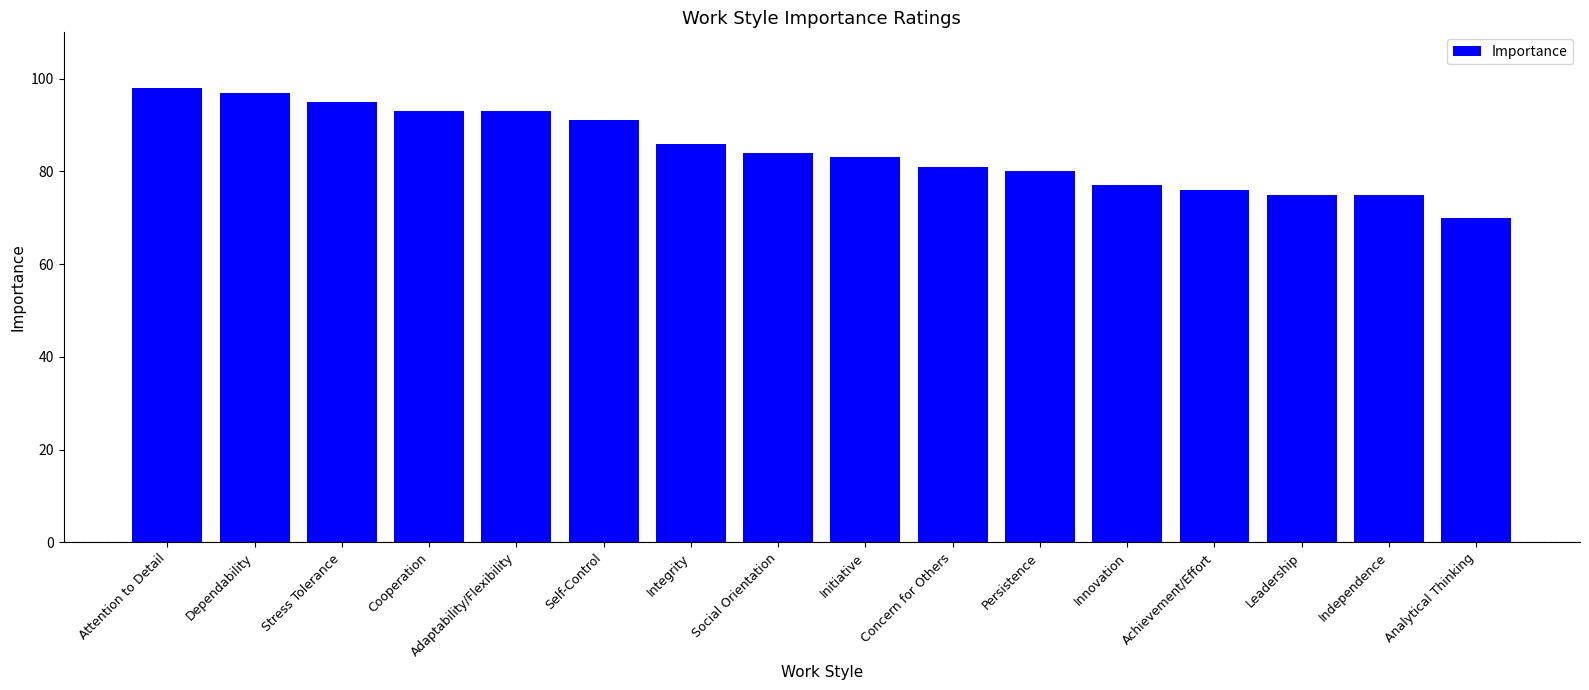

Approximately how many times larger is the value at Concern for Others compared to Persistence?

1.0